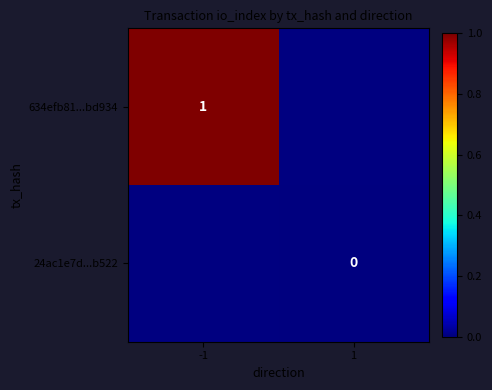

Which label corresponds to the largest value in the chart?

-1